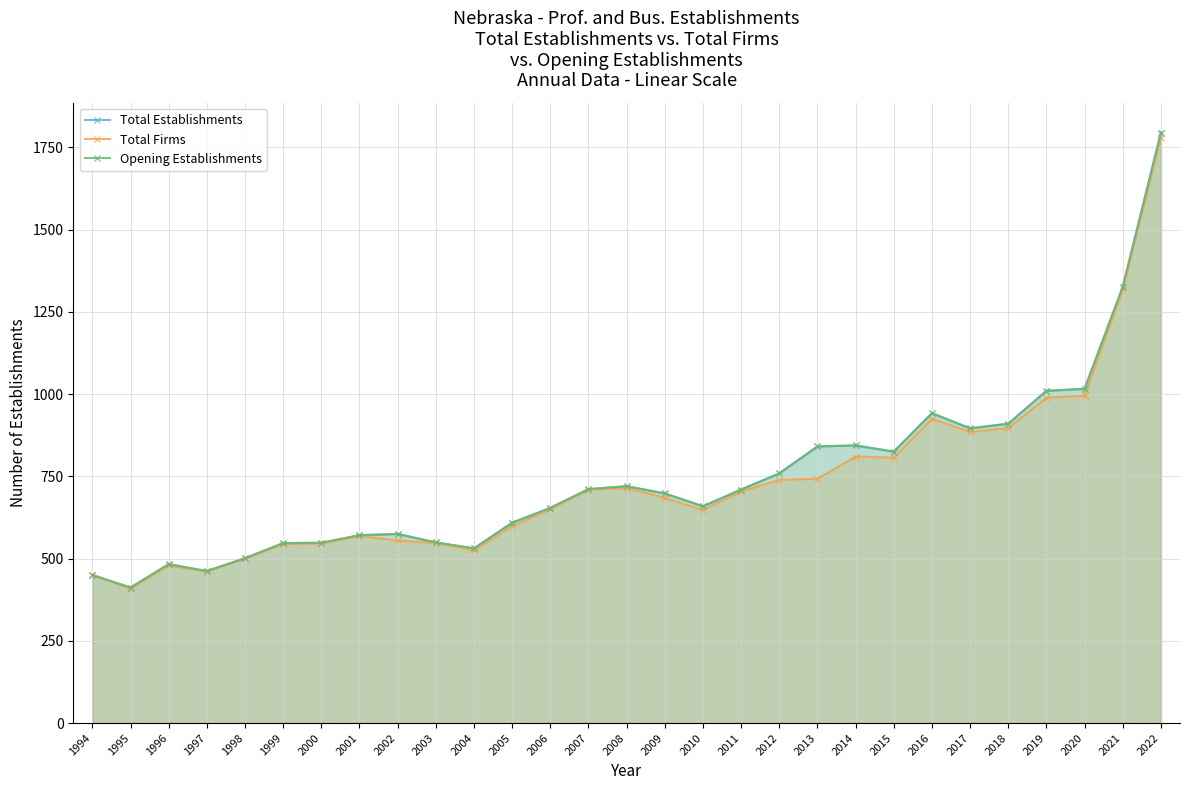

What is the difference between the second highest and second lowest values in the Opening Establishments series?

876